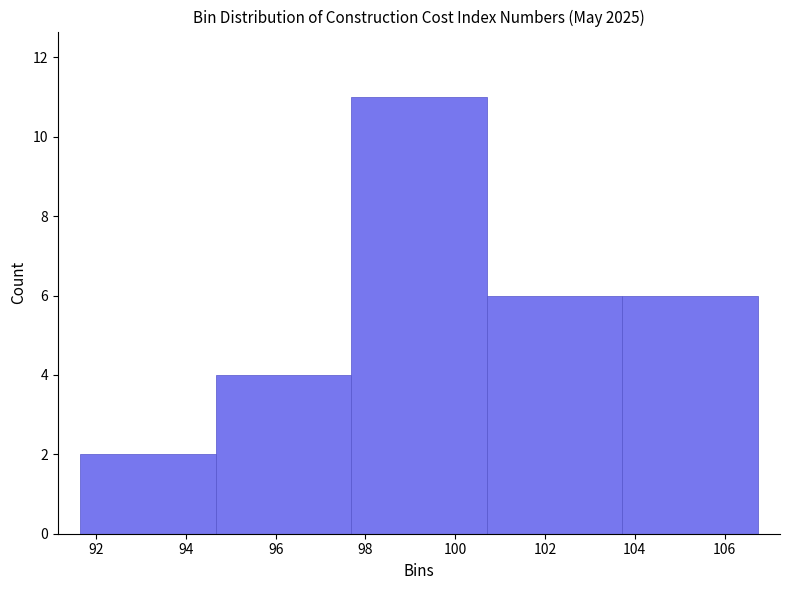

How tall is the bar that spans 103.8 to 106.8 on the x-axis? Neither the bar edges nor the heights are printed on the chart, so give them approximately, as read against the axes.

6